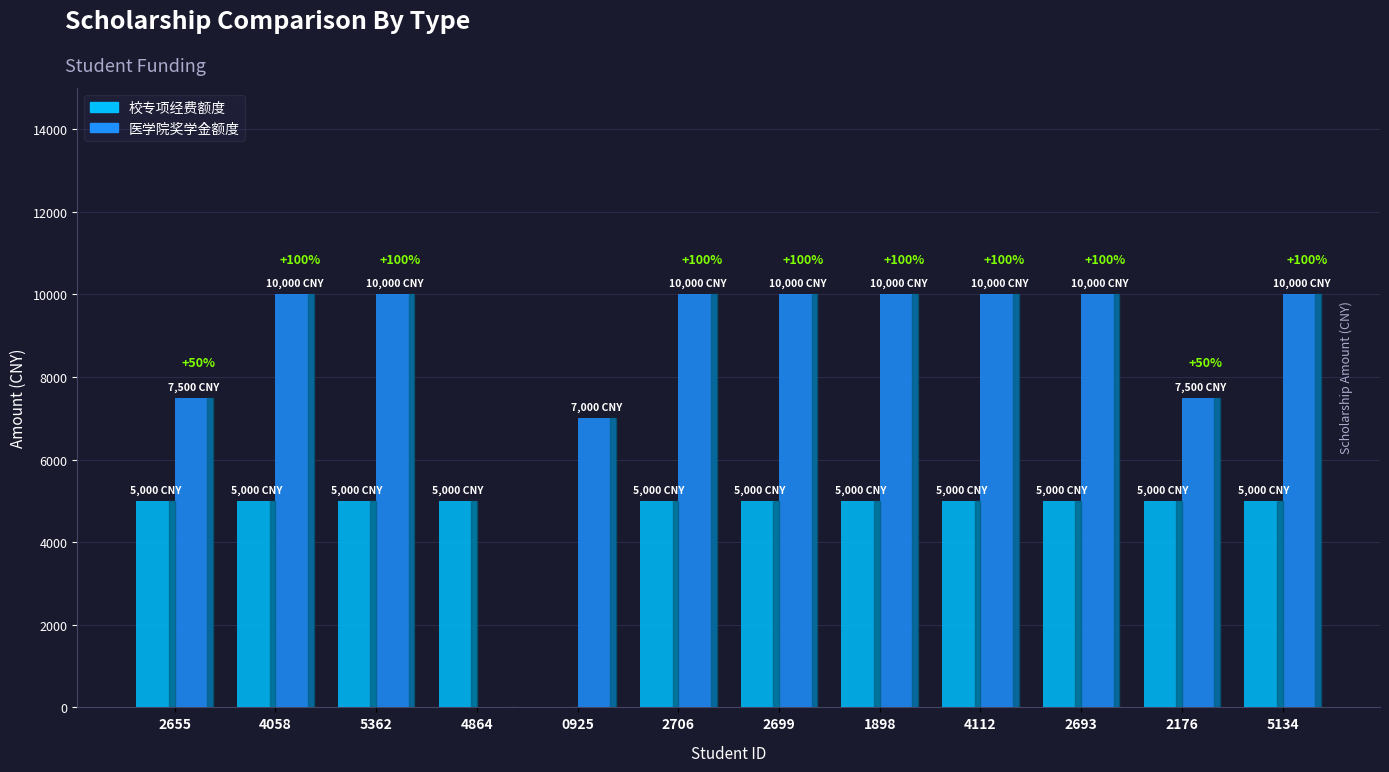

What is the maximum value for 医学院奖学金额度?

10000